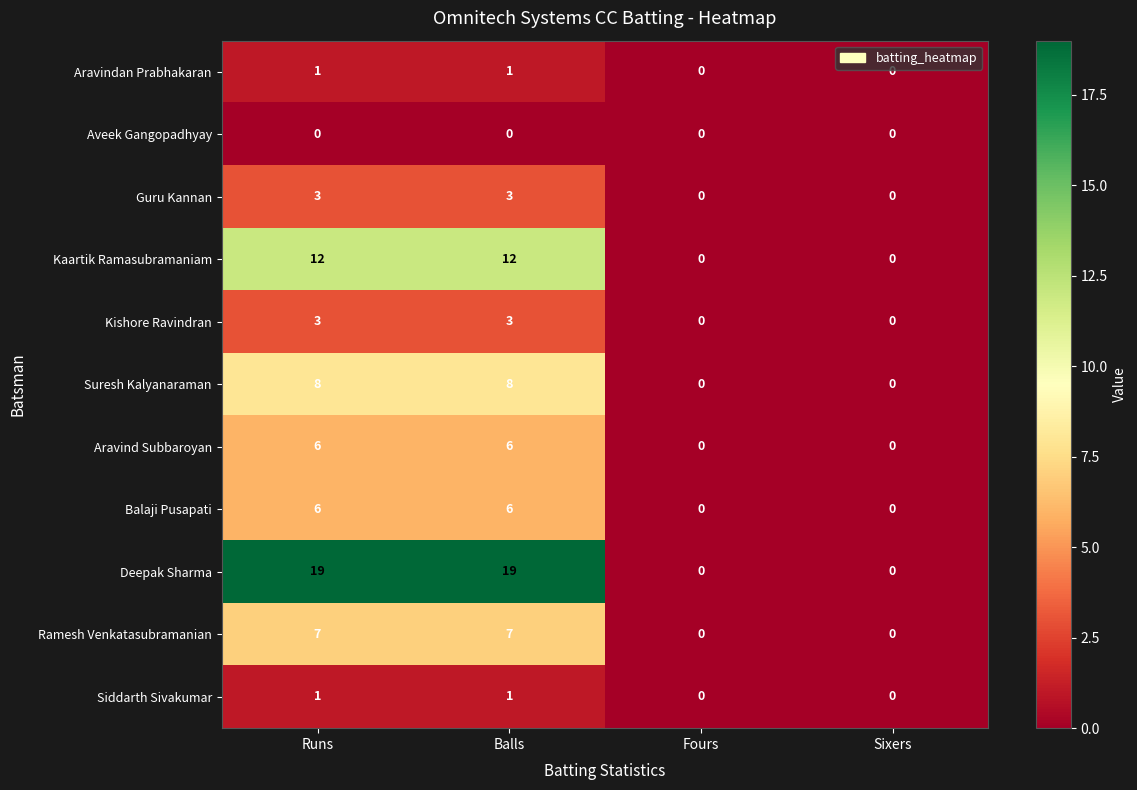

What is the difference between the highest and lowest values at Runs?

19